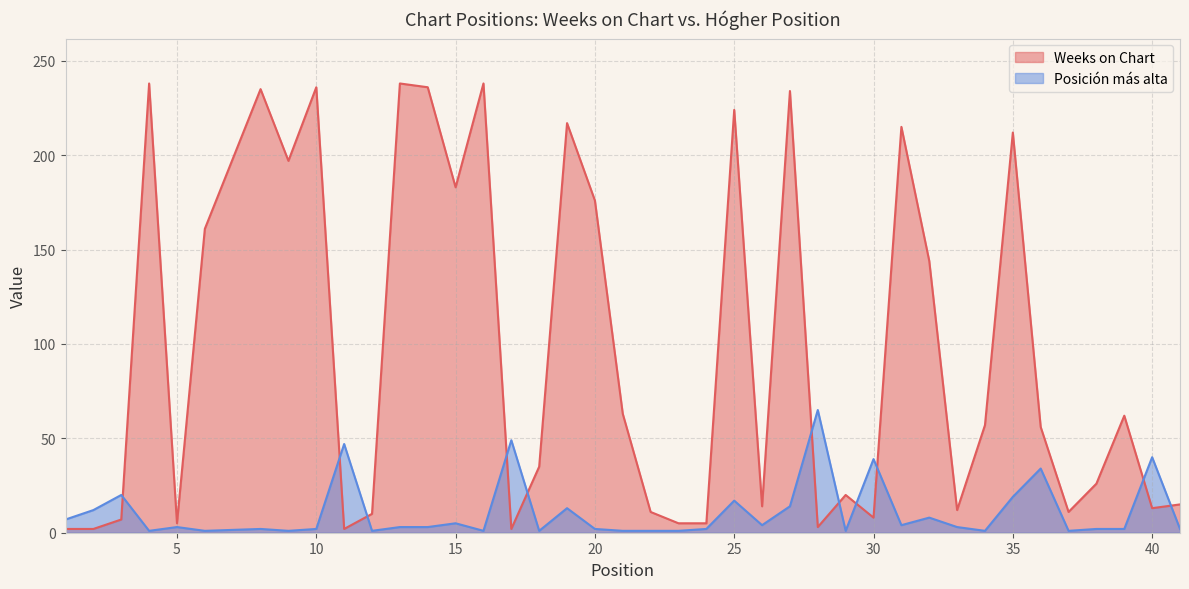

List the series in order of their peak value, lowest first.

Posición más alta, Weeks on Chart